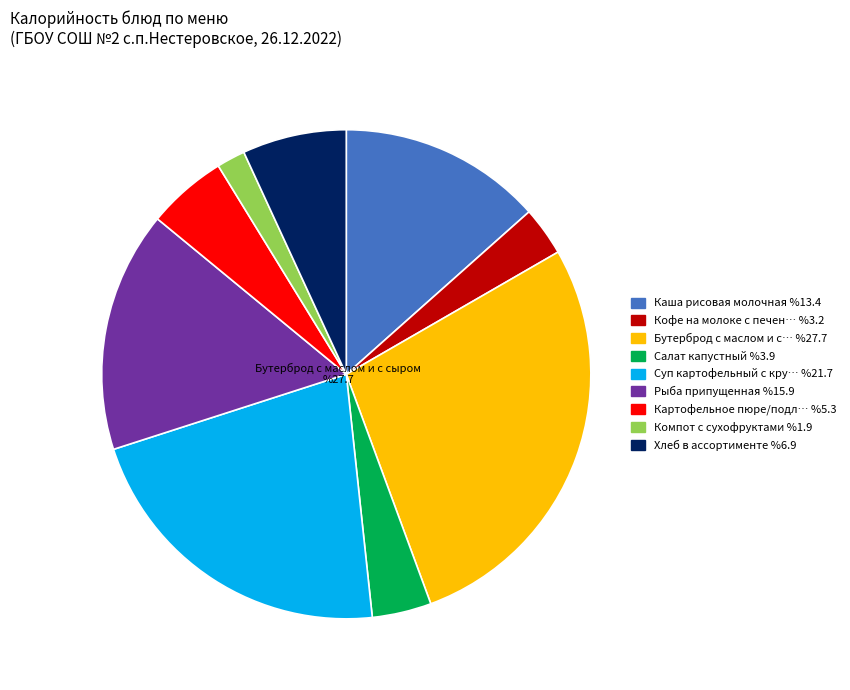

Does any single category account for the majority?

No